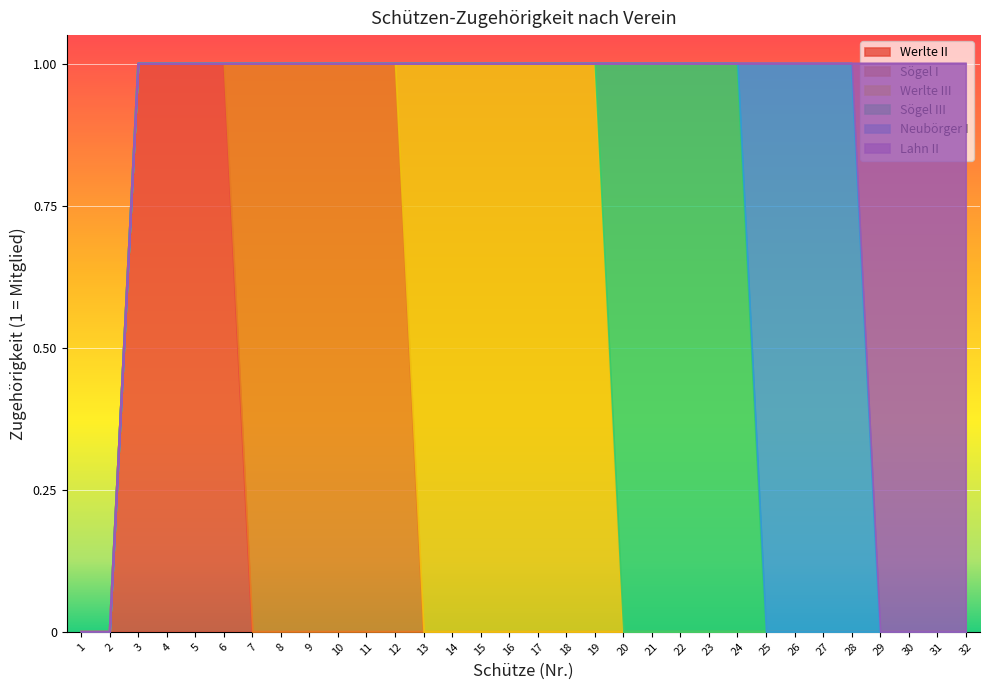

What is the difference between the maximum and second lowest values in the Werlte II series?

1